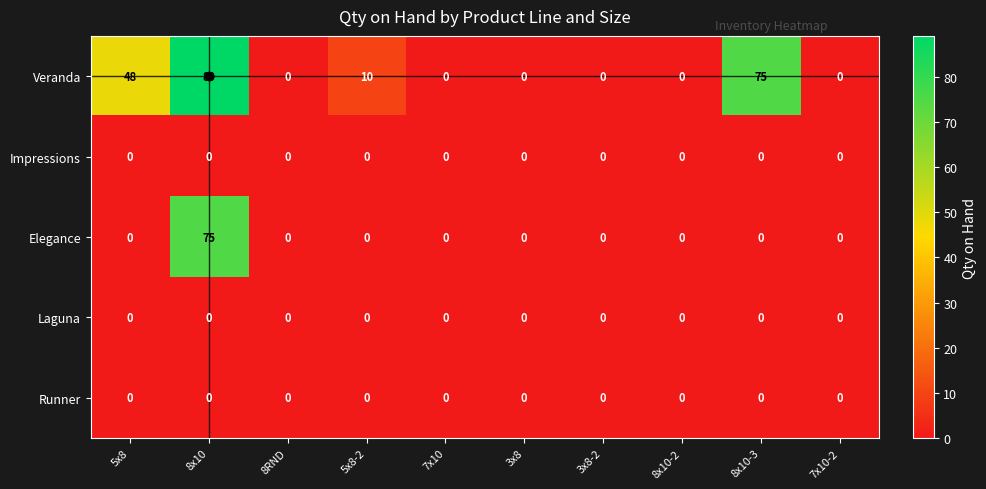

True or false: Elegance has a value of -27 at 5x8.

False